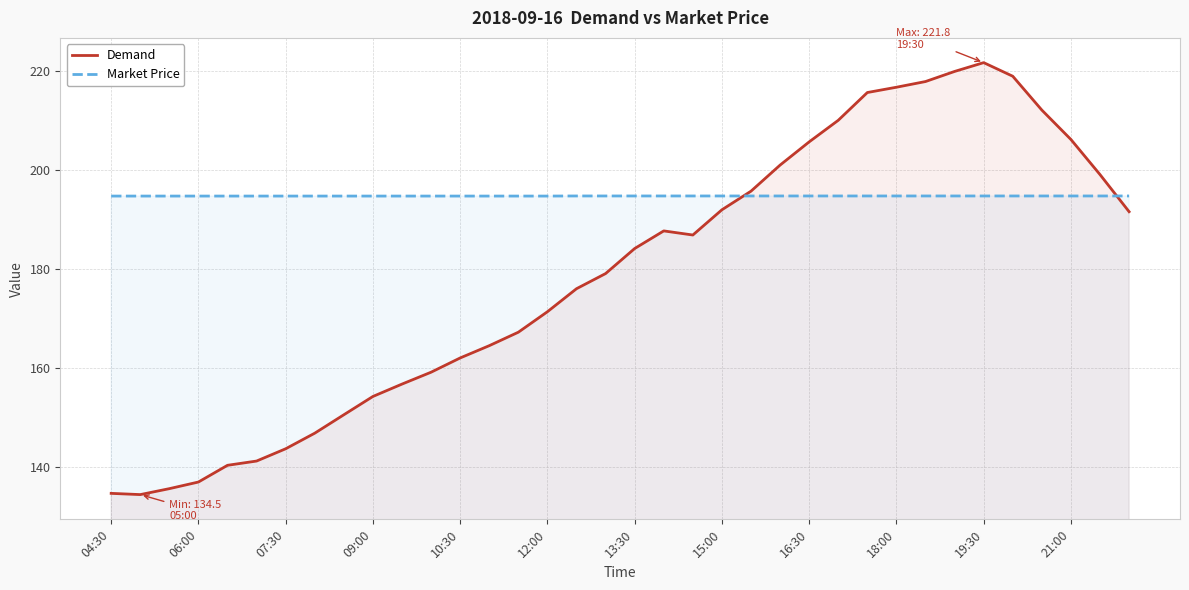

Where does the Demand series first go above 184?

13:30